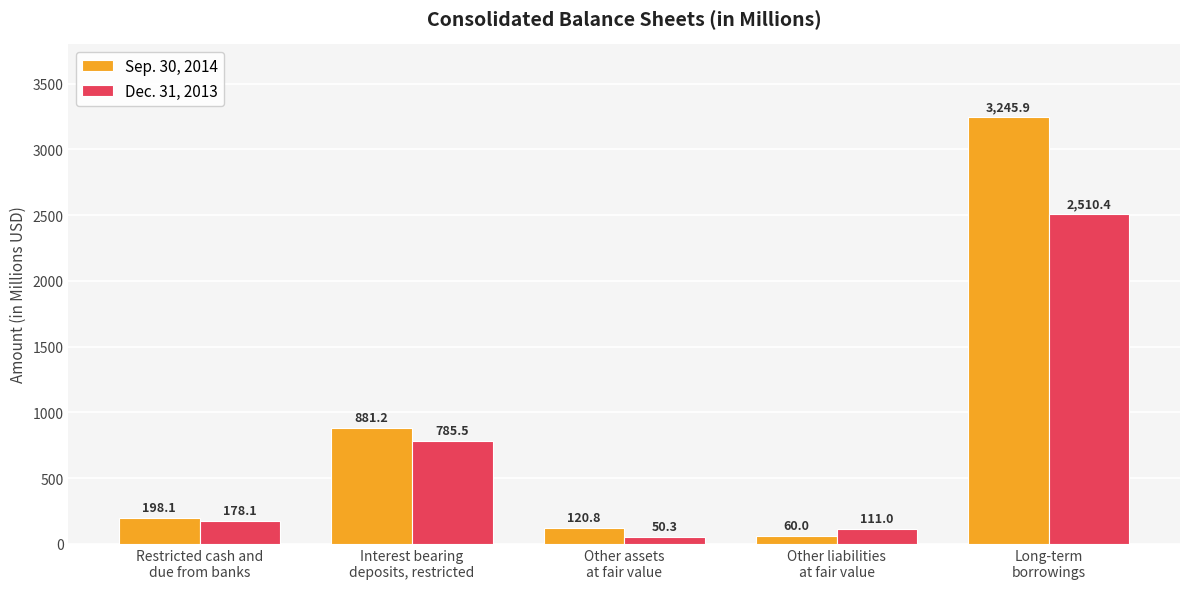

Which series changed the most between Interest bearing
deposits, restricted and Other liabilities
at fair value?

Sep. 30, 2014